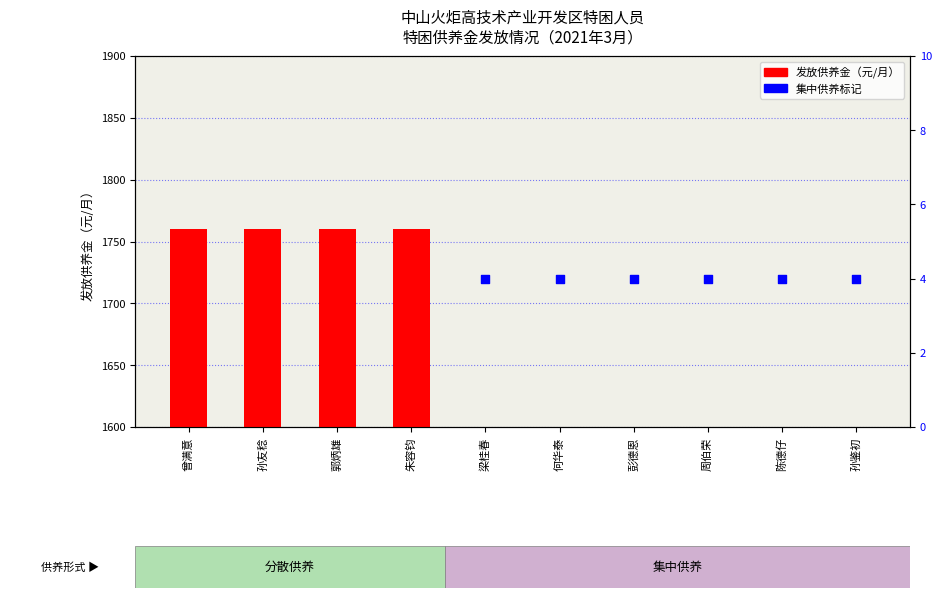

At how many categories does at least one series exceed 1758?

4